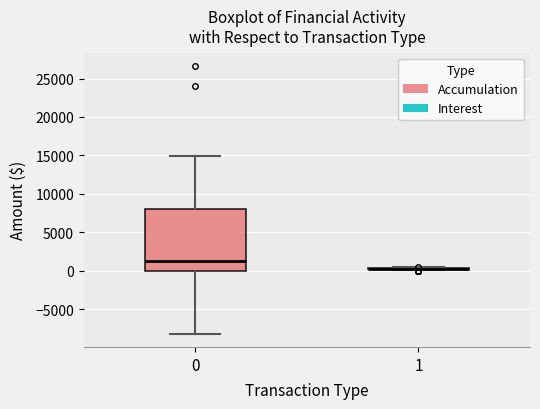

Reading left to right, transcribe this box plot: for each box, give where its median line is, the range the box spans, and where its two whiskers end, as read against the y-axis. The values are not printed on the chart, so give them approximately, as read against the axis.

0: median 1500, box 0 to 8000, whiskers -8000 to 15000
1: box collapsed to a line at 0, whiskers 0 to 500